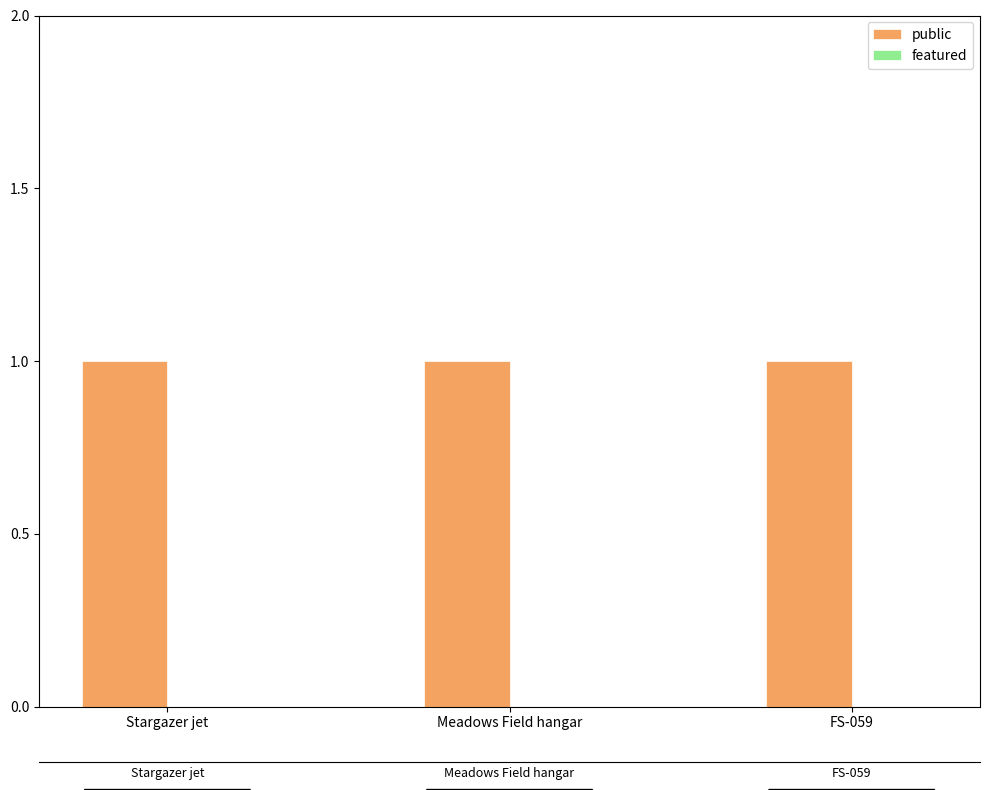

What is the total value across all series at FS-059?

1